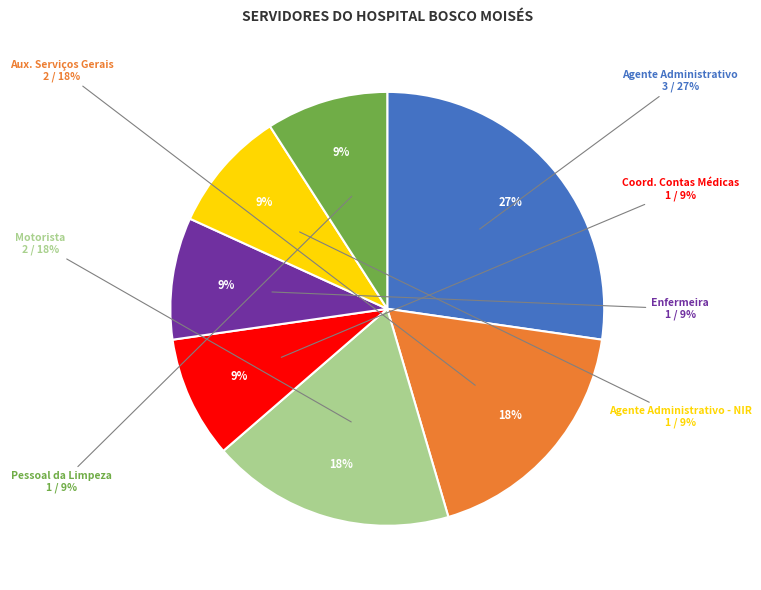

How many segments does this pie chart have?

7